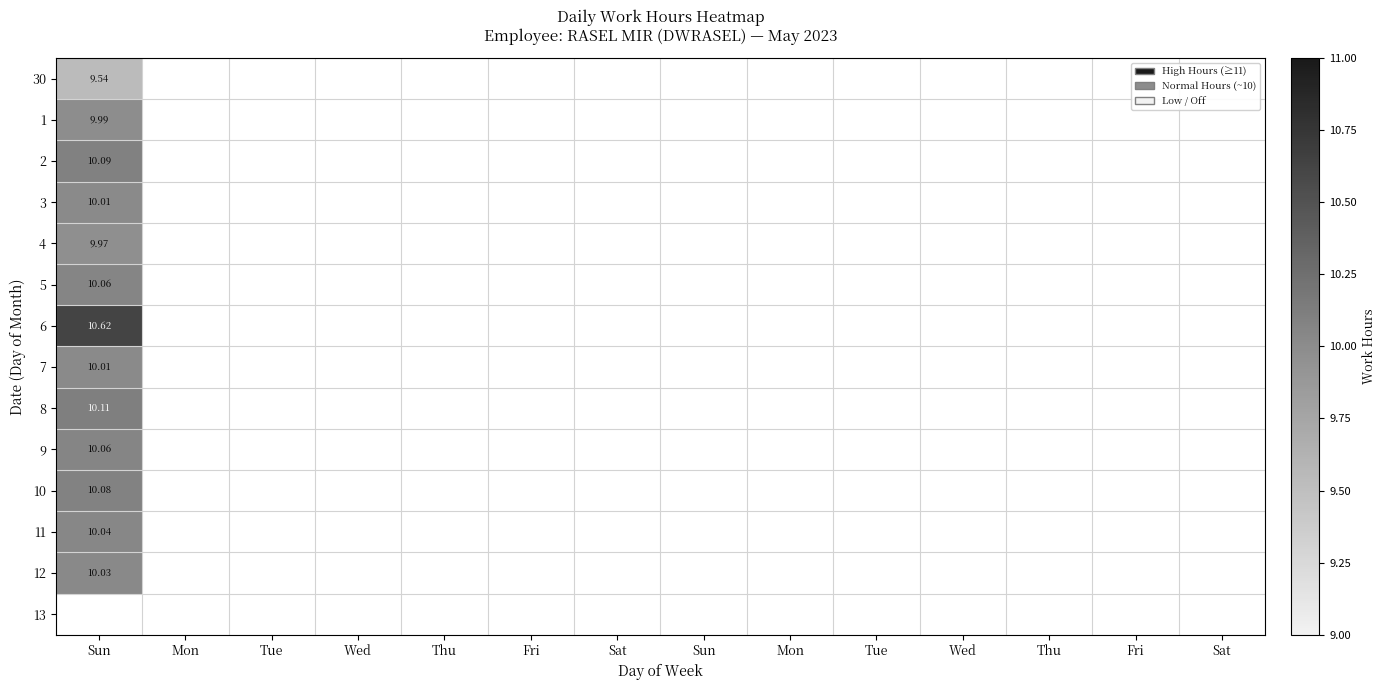

The value of 7 at Thu is 0.0. True or false?

True